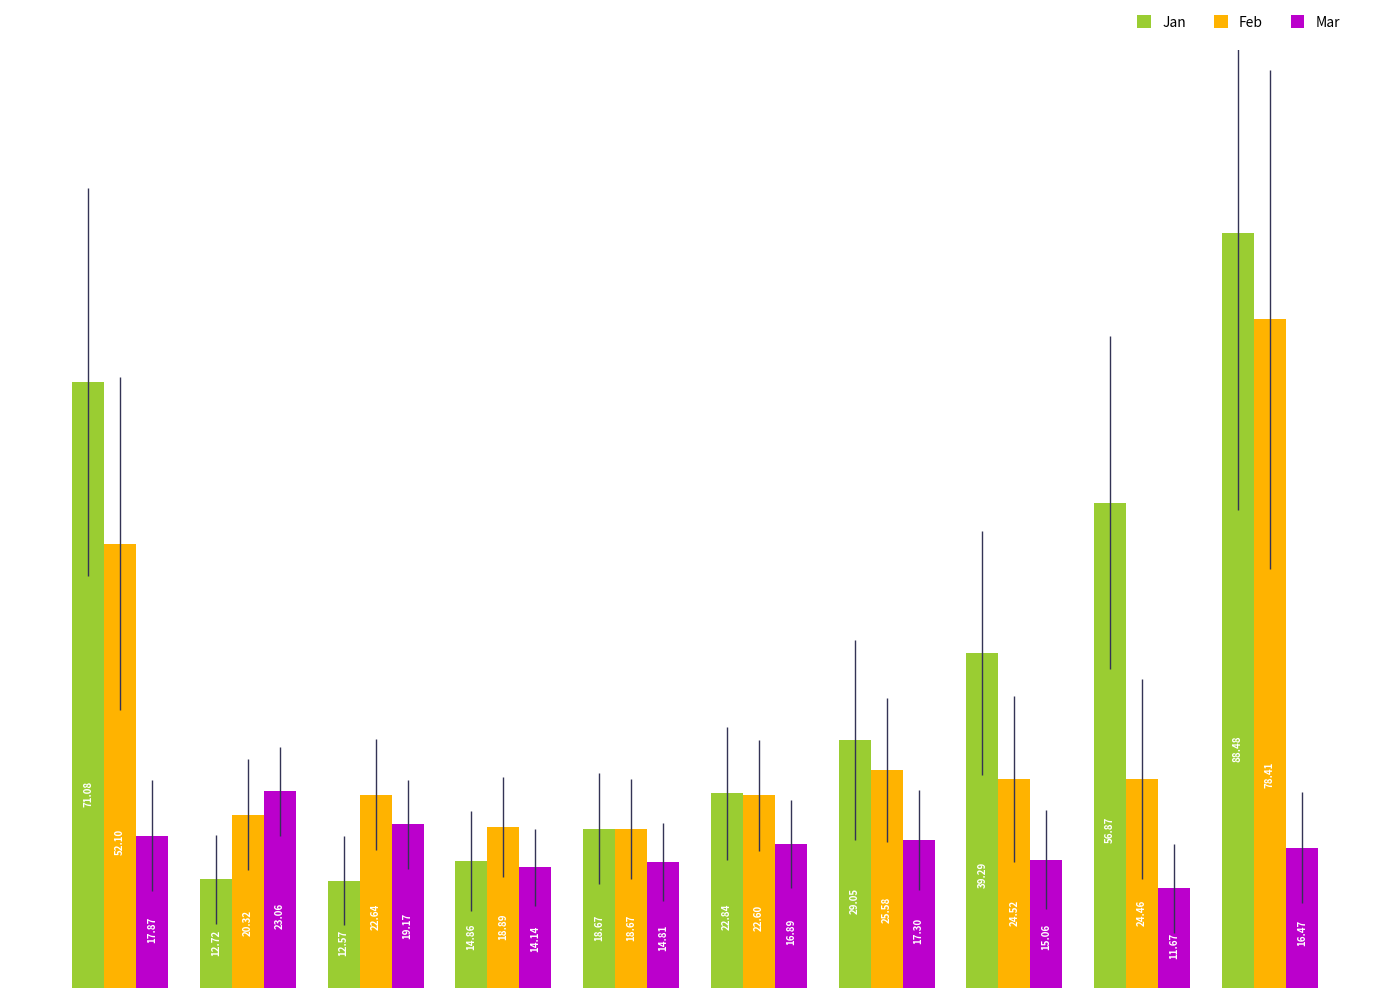

What is the lowest value of the Mar series?

11.7